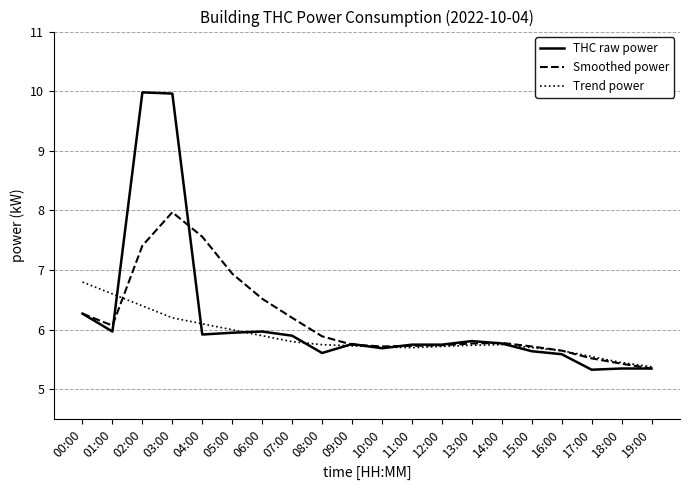

What position from the left is 04:00?

5